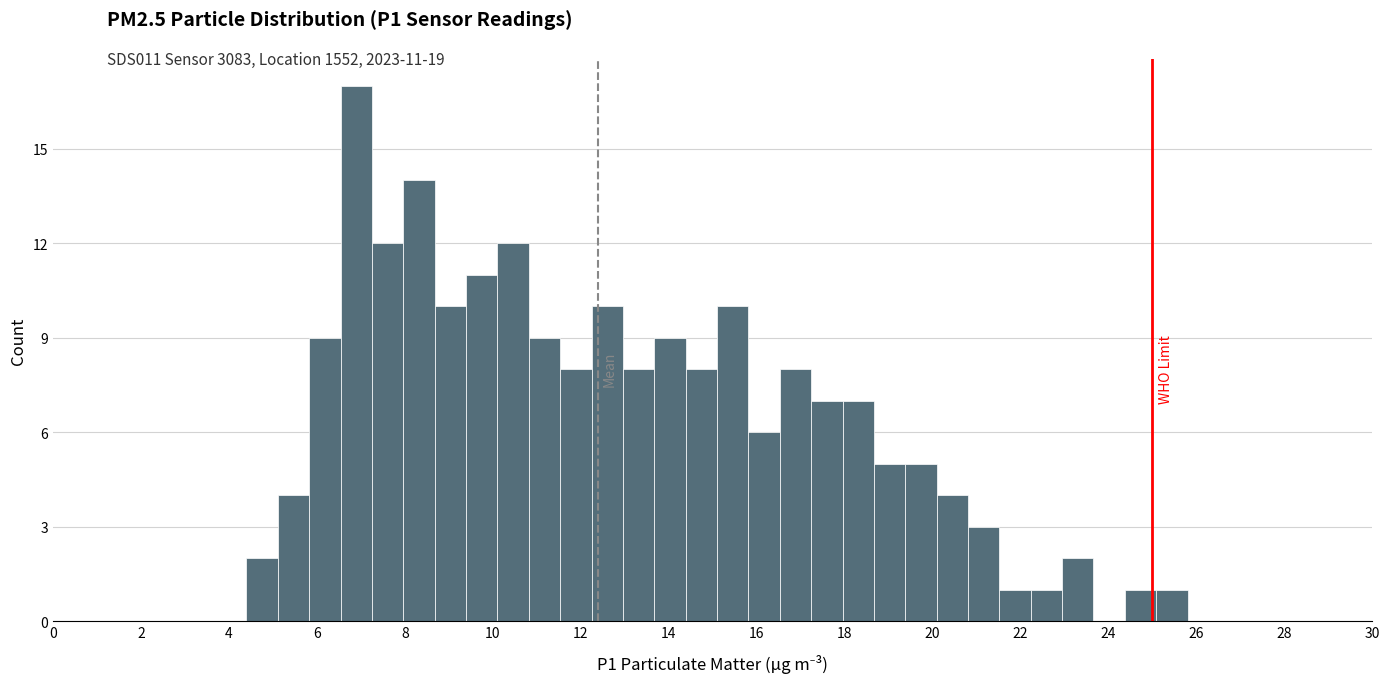

Around what value on the x-axis is the tallest bar? Give the approximate position of its centre, as read against the axis.

6.8